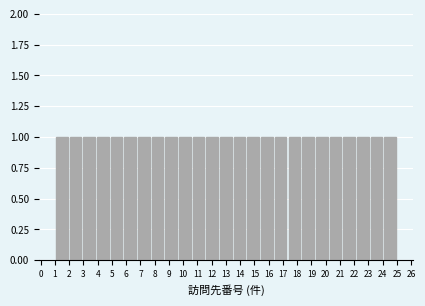

Reading left to right, list every bar in this chart as the range it spans on the x-axis followed by its height. Neither the bar edges nor the heights are printed on the chart, so give them approximately, as read against the axes.

1.00 to 1.96: 1
1.96 to 2.92: 1
2.92 to 3.88: 1
3.88 to 4.84: 1
4.84 to 5.80: 1
5.80 to 6.76: 1
6.76 to 7.72: 1
7.72 to 8.68: 1
8.68 to 9.64: 1
9.64 to 10.60: 1
10.60 to 11.56: 1
11.56 to 12.52: 1
12.52 to 13.48: 1
13.48 to 14.44: 1
14.44 to 15.40: 1
15.40 to 16.36: 1
16.36 to 17.32: 1
17.32 to 18.28: 1
18.28 to 19.24: 1
19.24 to 20.20: 1
20.20 to 21.16: 1
21.16 to 22.12: 1
22.12 to 23.08: 1
23.08 to 24.04: 1
24.04 to 25.00: 1